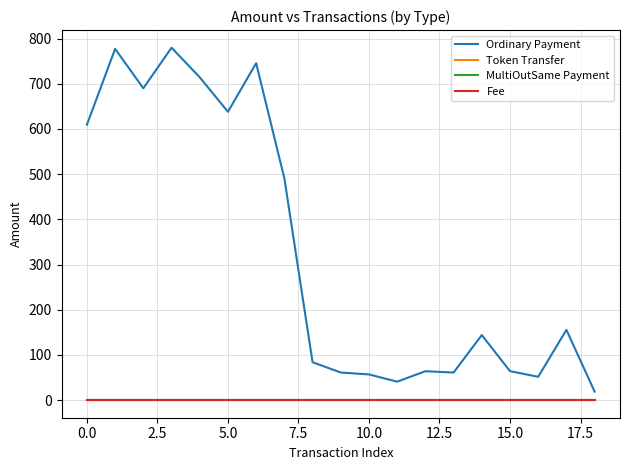

Which series has the largest range (max minus min)?

Ordinary Payment